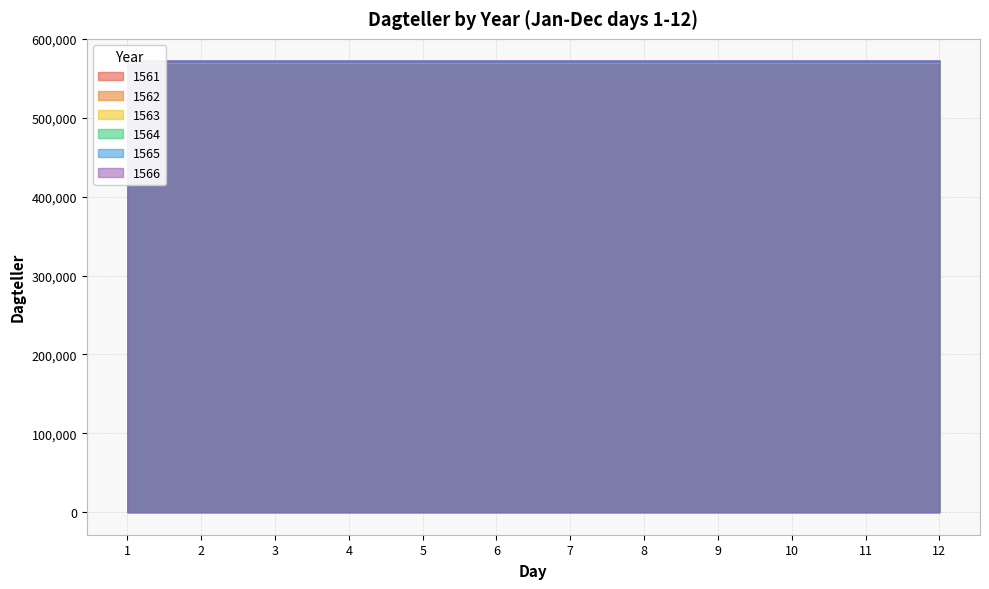

Reading left to right, list all the values displayed in this chart.

1561: 569791	569792	569793	569794	569795	569796	569797	569798	569799	569800	569801	569802
1562: 570156	570157	570158	570159	570160	570161	570162	570163	570164	570165	570166	570167
1563: 570521	570522	570523	570524	570525	570526	570527	570528	570529	570530	570531	570532
1564: 570886	570887	570888	570889	570890	570891	570892	570893	570894	570895	570896	570897
1565: 571252	571253	571254	571255	571256	571257	571258	571259	571260	571261	571262	571263
1566: 571617	571618	571619	571620	571621	571622	571623	571624	571625	571626	571627	571628